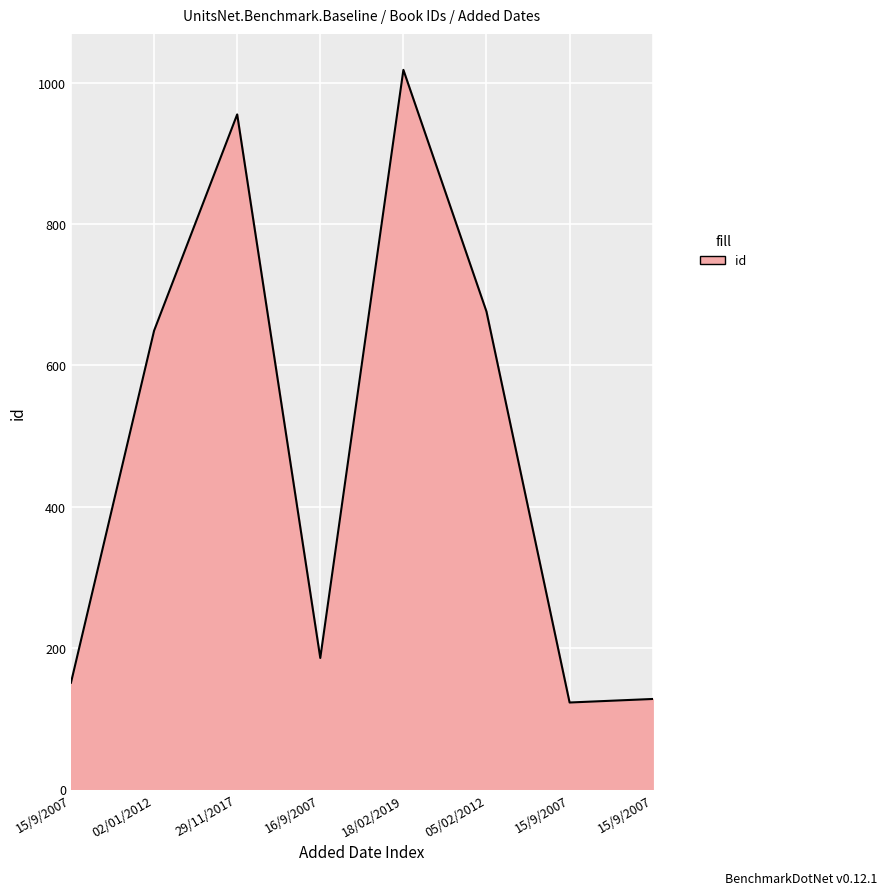

What is the difference between the maximum and minimum values?

895.0